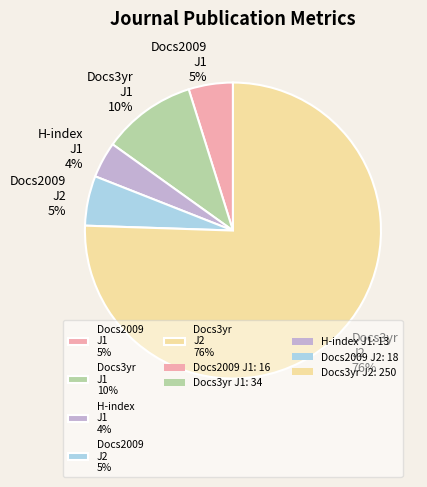

What is the ratio of the value at Docs2009 J1 5% to the value at H-index J1 4%?

1.2